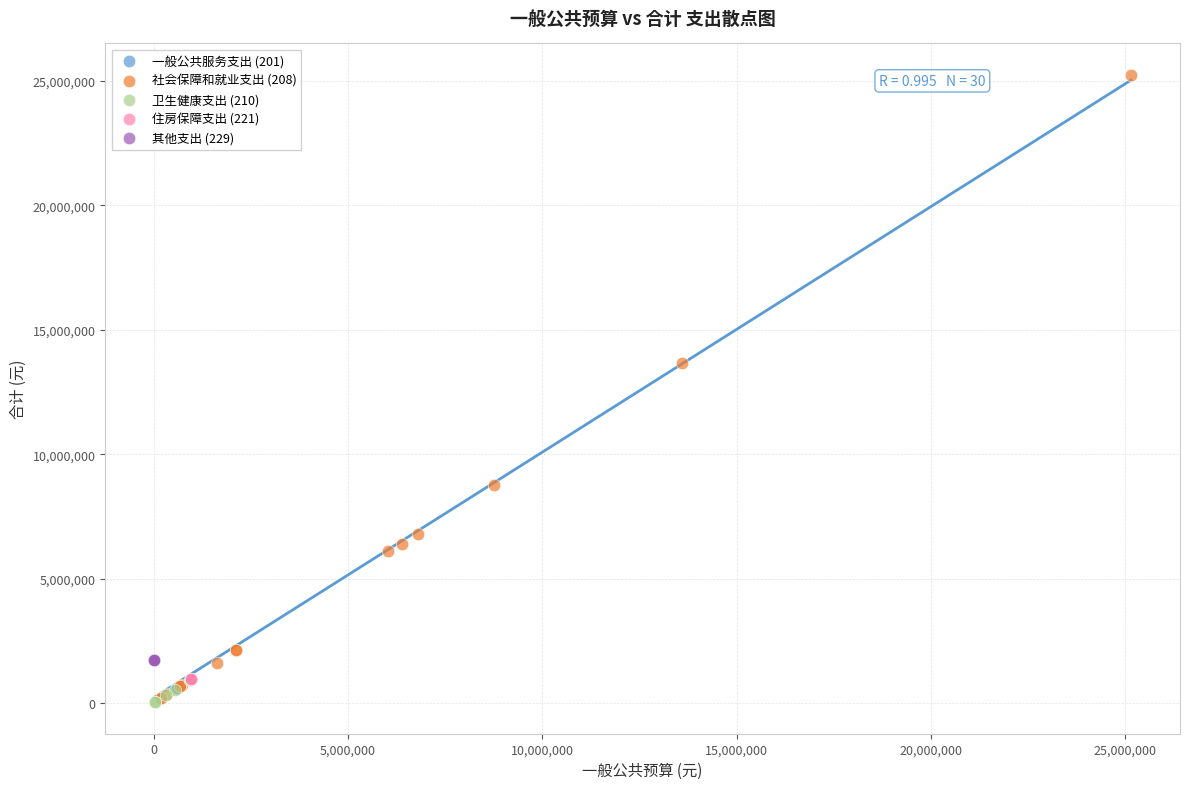

Which series reaches the maximum Y coordinate?

社会保障和就业支出 (208)